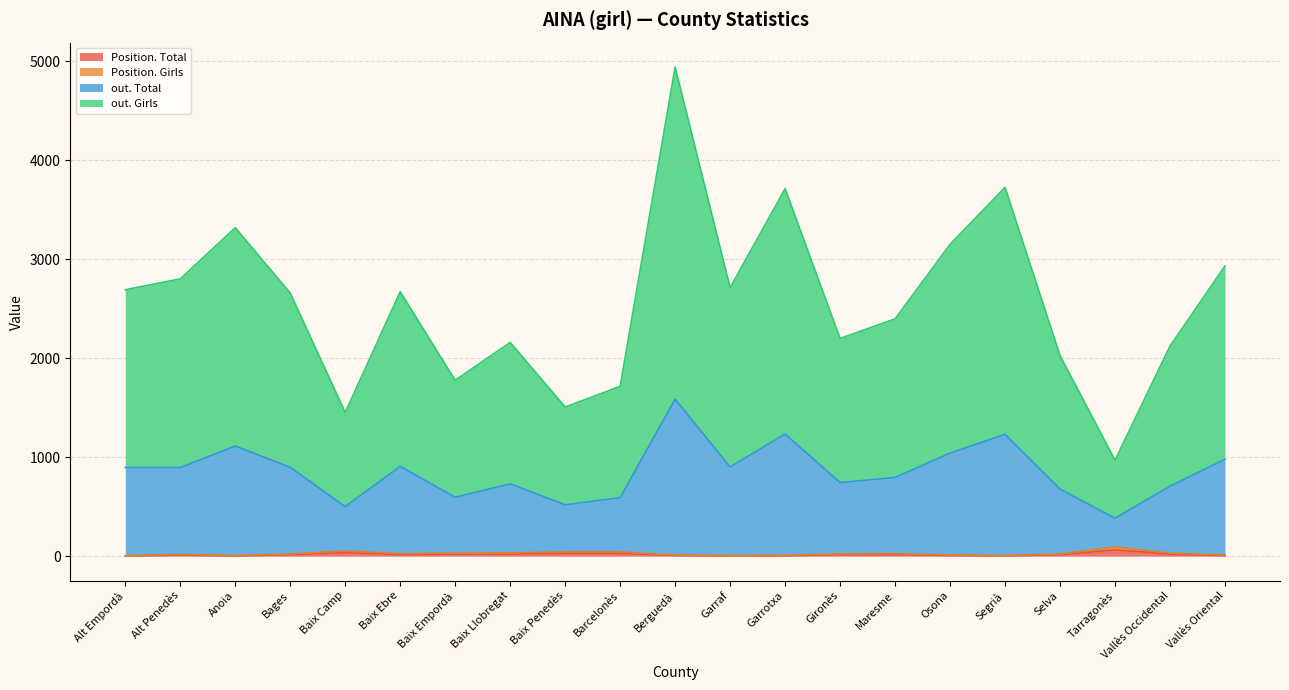

Which label corresponds to the largest value in the chart?

Berguedà